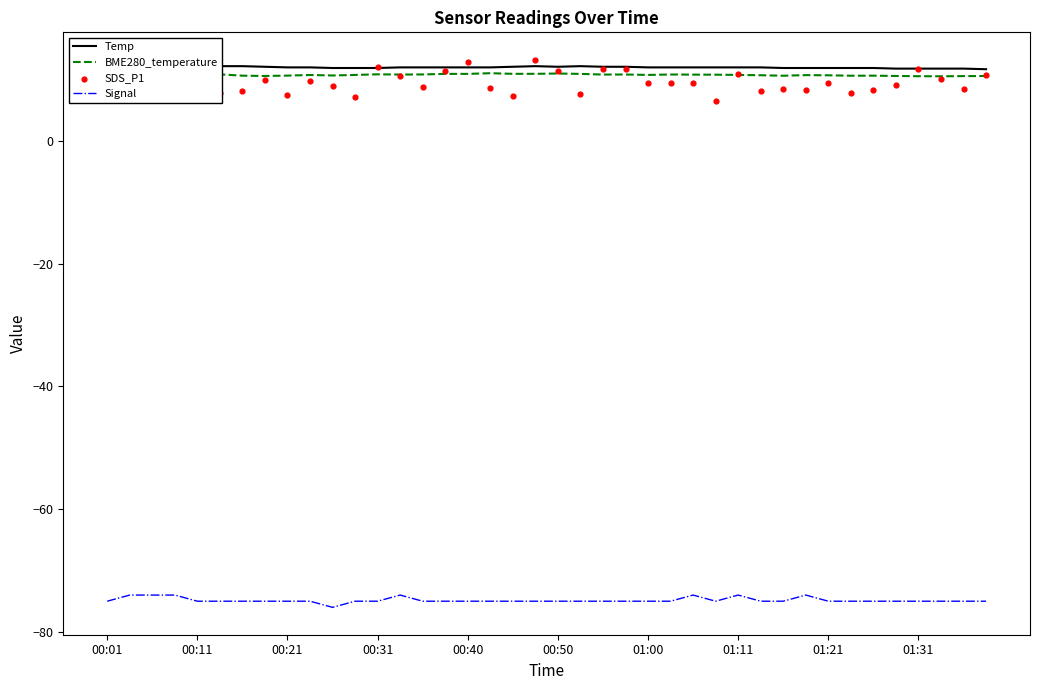

What is the highest value of the Signal series?

-74